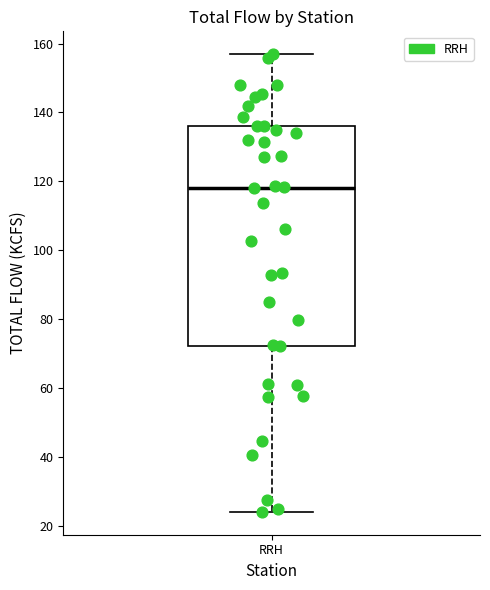

Where does the median line of the box for RRH sit on the y-axis? The values are not printed on the chart, so give them approximately, as read against the axis.

118